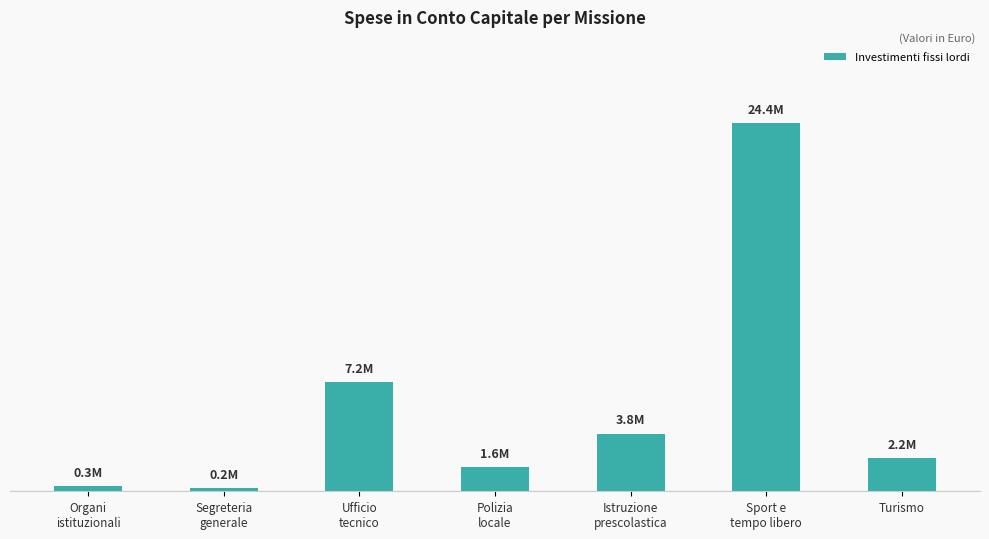

Reading left to right, extract all data points from this chart.

Organi
istituzionali=317415.0	Segreteria
generale=195127.0	Ufficio
tecnico=7224044.0	Polizia
locale=1599094.0	Istruzione
prescolastica=3806875.0	Sport e
tempo libero=24368800.0	Turismo=2196090.0